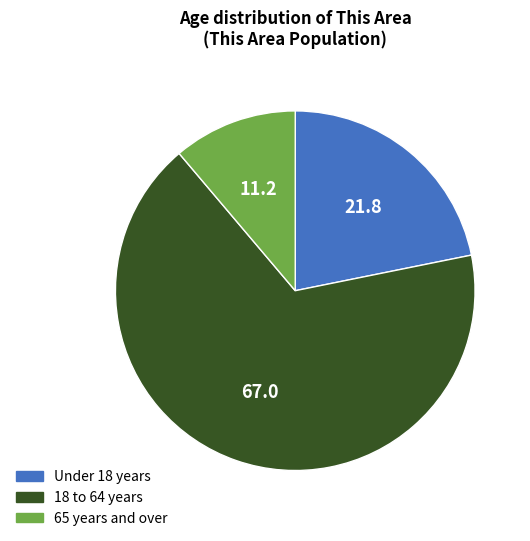

How many segments does this pie chart have?

3